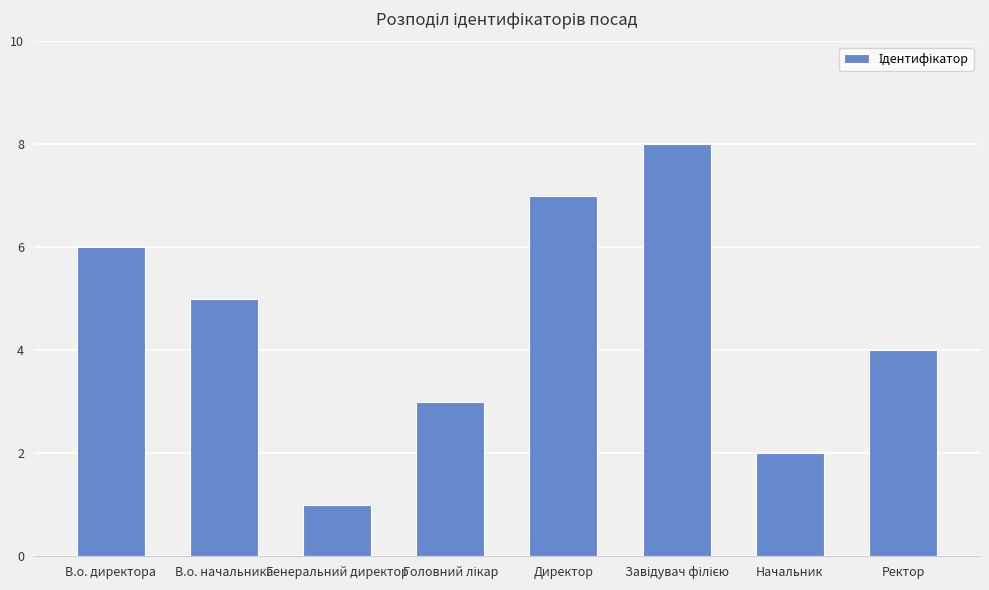

Count the number of categories in the chart.

8